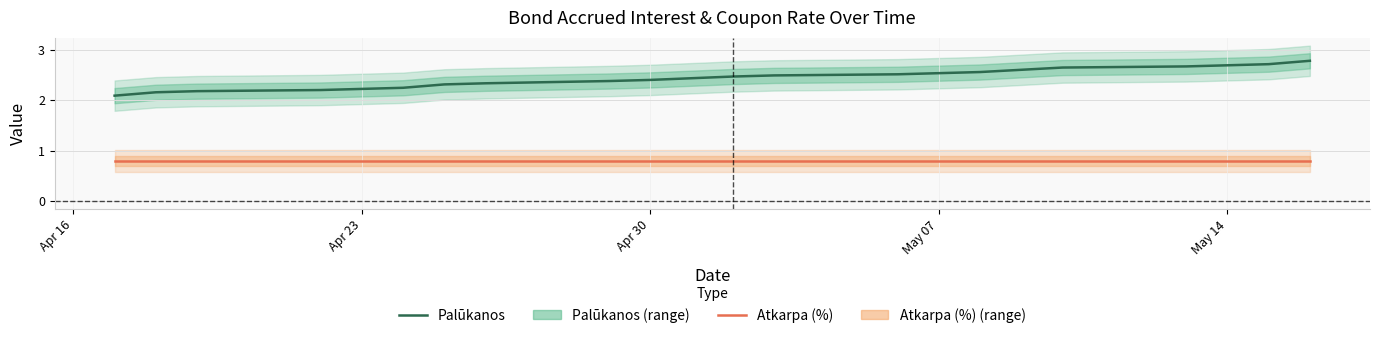

What is the lowest value of the Palūkanos series?

2.1